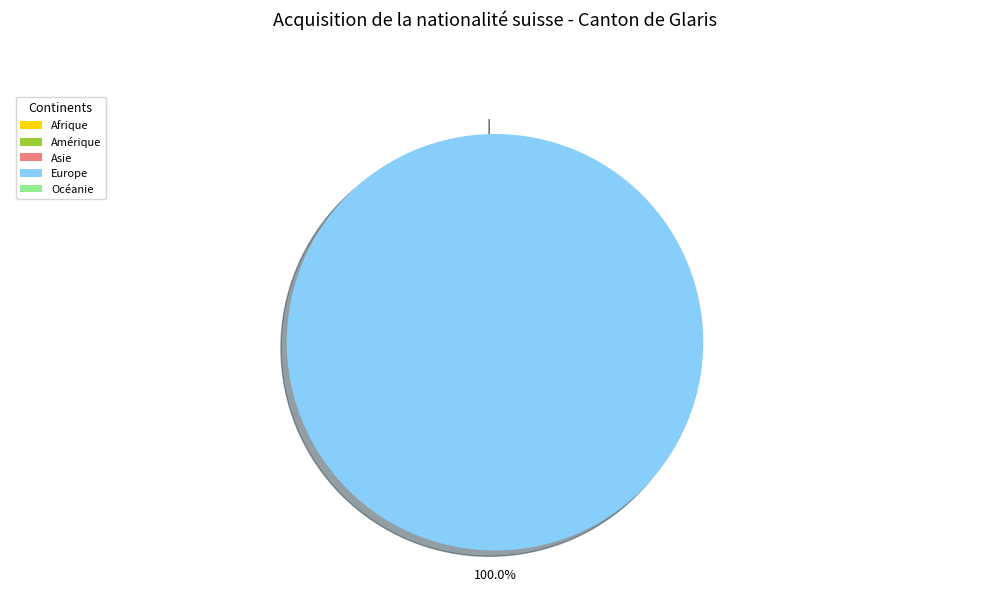

How much of the chart is everything except Asie?

100.0%